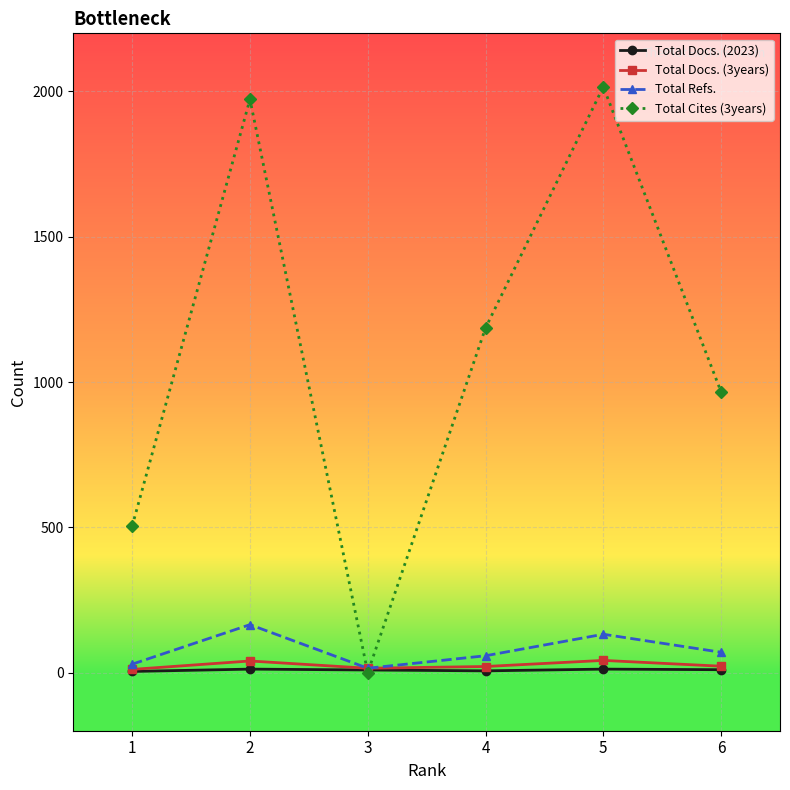

What is the sum of the Total Docs. (3years) values at 4 and 6?

43